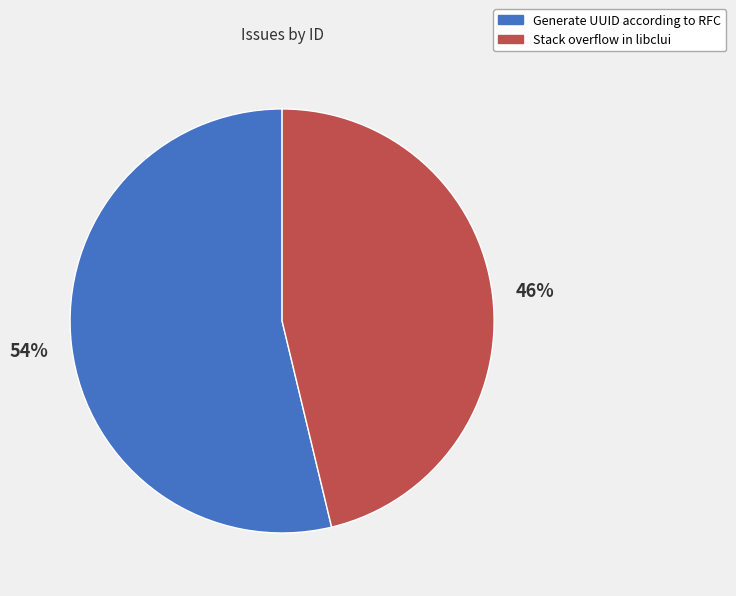

Which slice is the largest?

Generate UUID according to RFC